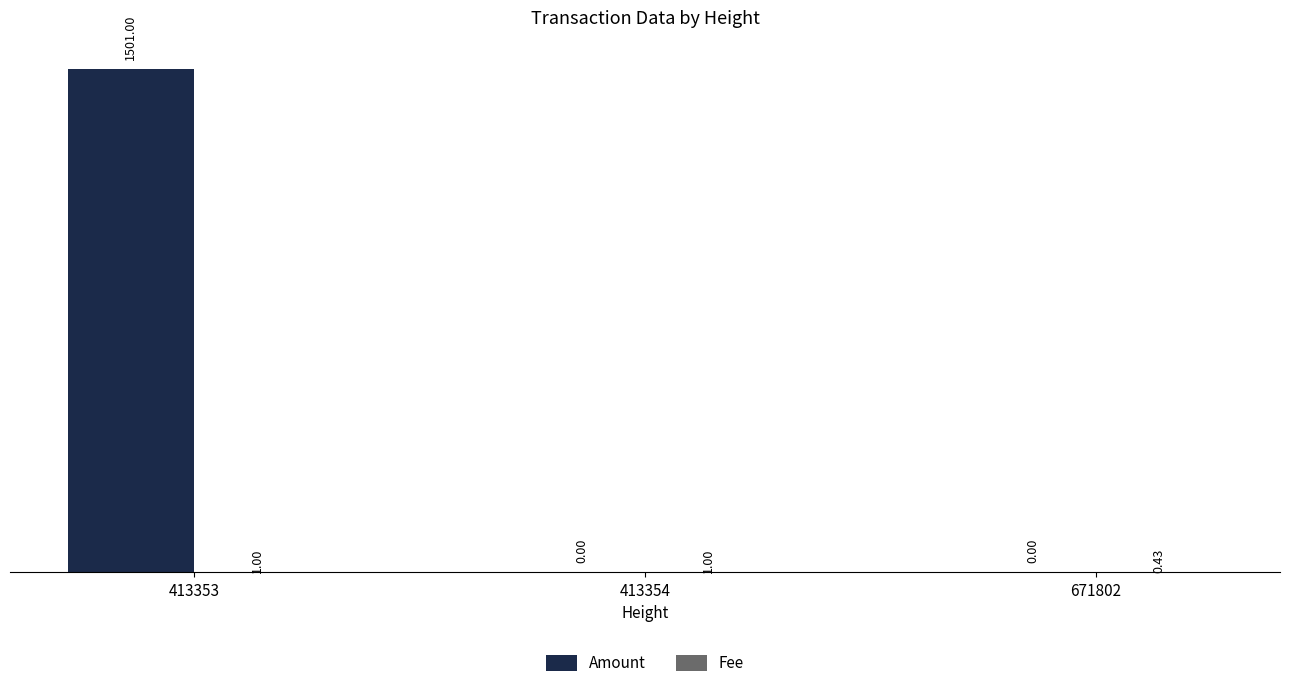

What is the total value across all series at 413353?

1502.0